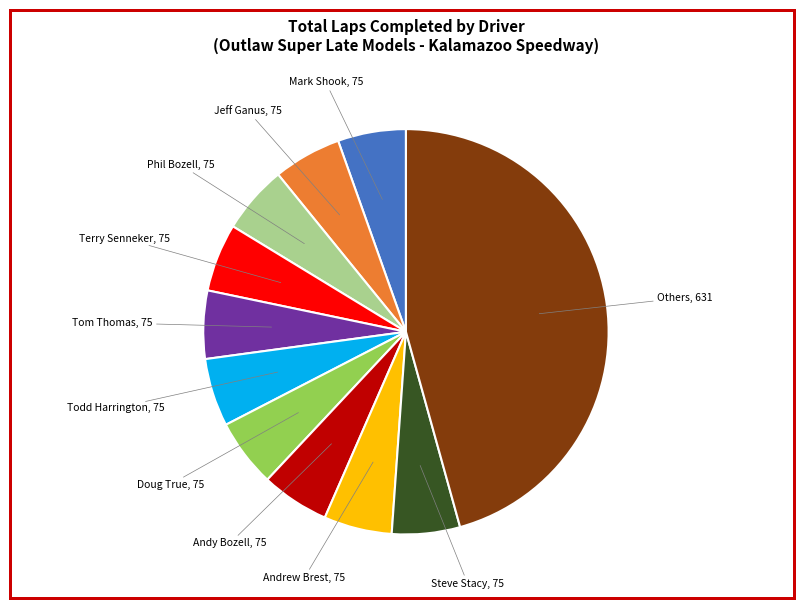

Is there any slice that represents more than half of the pie?

No